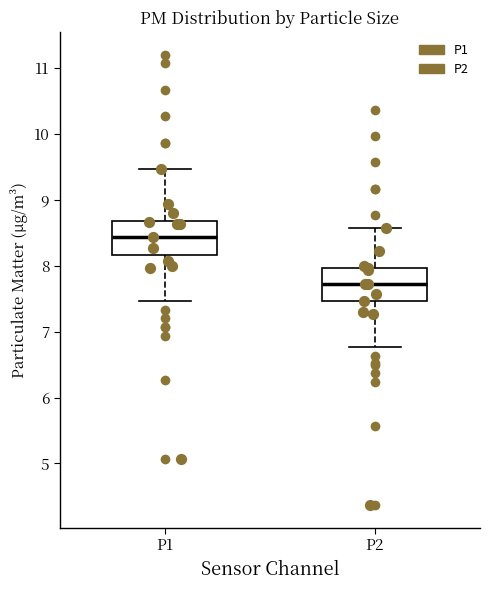

Reading left to right, read every box against the y-axis: the position of its median line, the range the box covers, and the ends of its whiskers. The values are not printed on the chart, so give them approximately, as read against the axis.

P1: median 8.4, box 8.2 to 8.7, whiskers 7.5 to 9.5
P2: median 7.7, box 7.5 to 8.0, whiskers 6.8 to 8.6